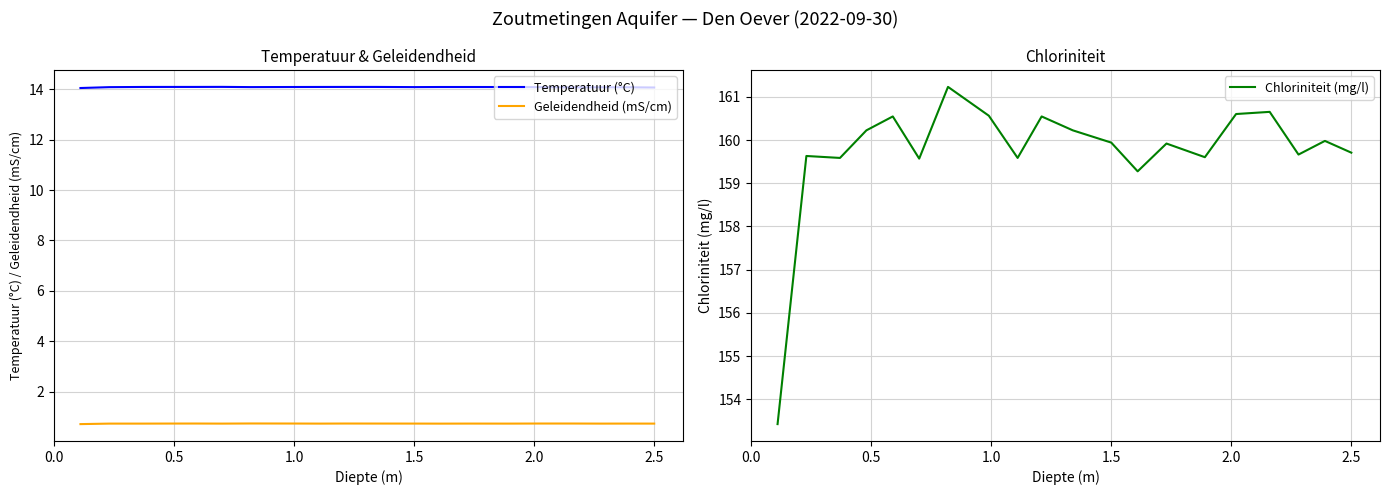

How many values in the Chloriniteit (mg/l) series are below 159?

1